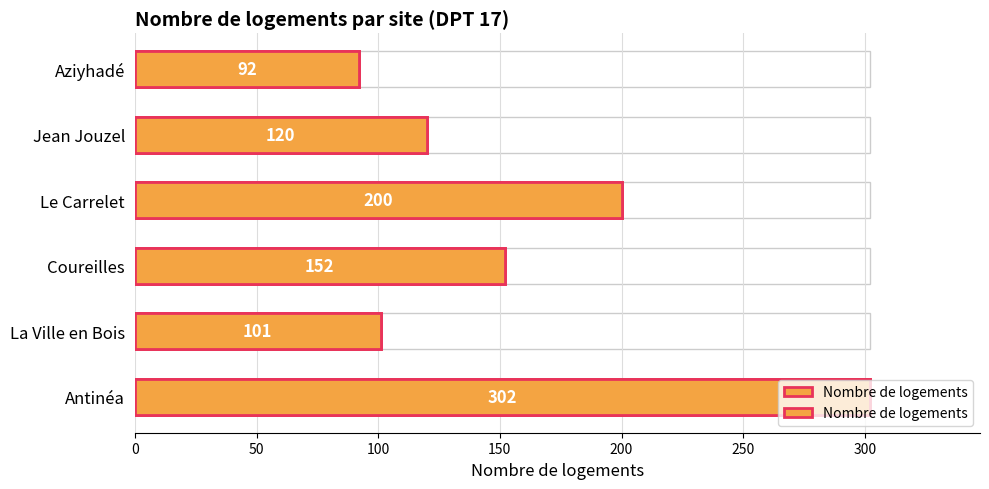

Reading right to left, what are all the values shown in this chart?

250=92	200=120	150=200	100=152	50=101	0=302